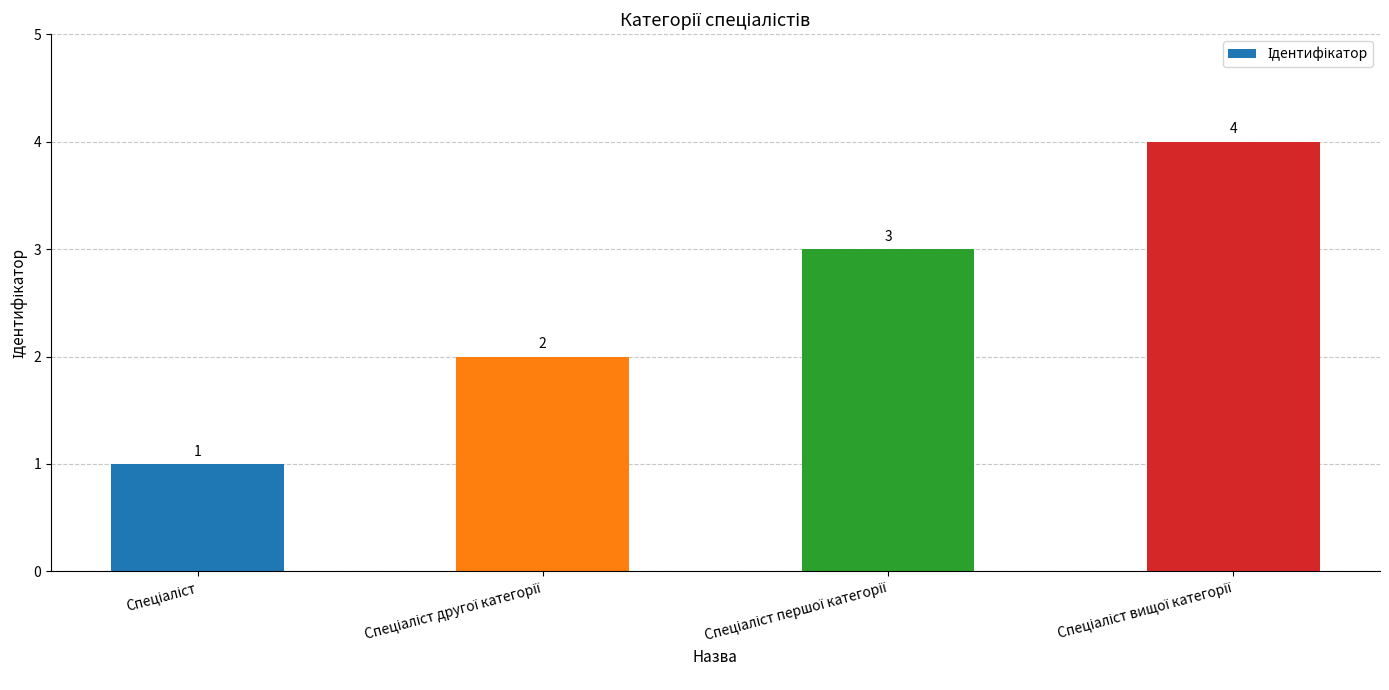

What is the value of the 2nd bar from the left?

2